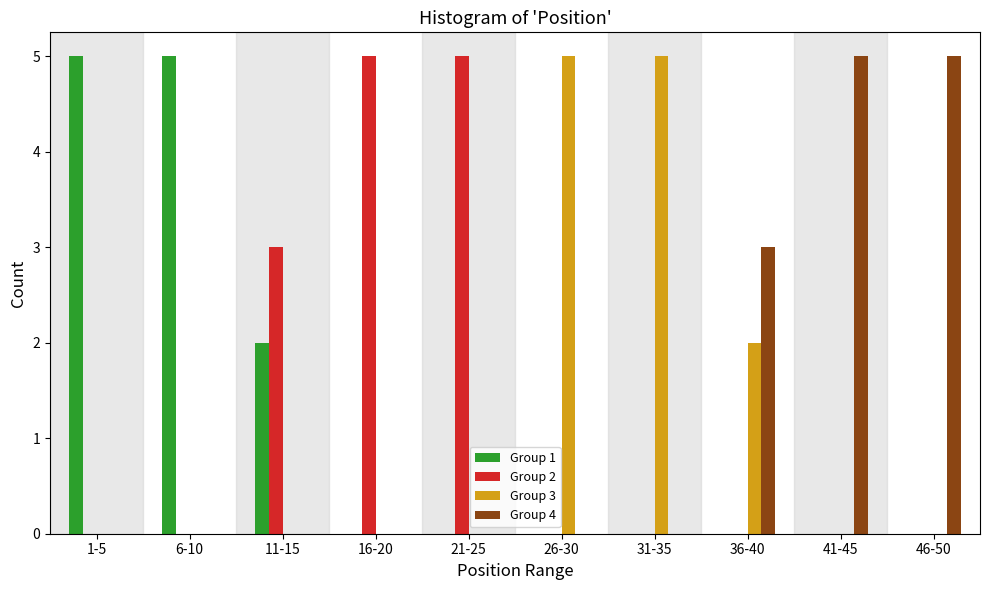

What is the total value across all series at 11-15?

5